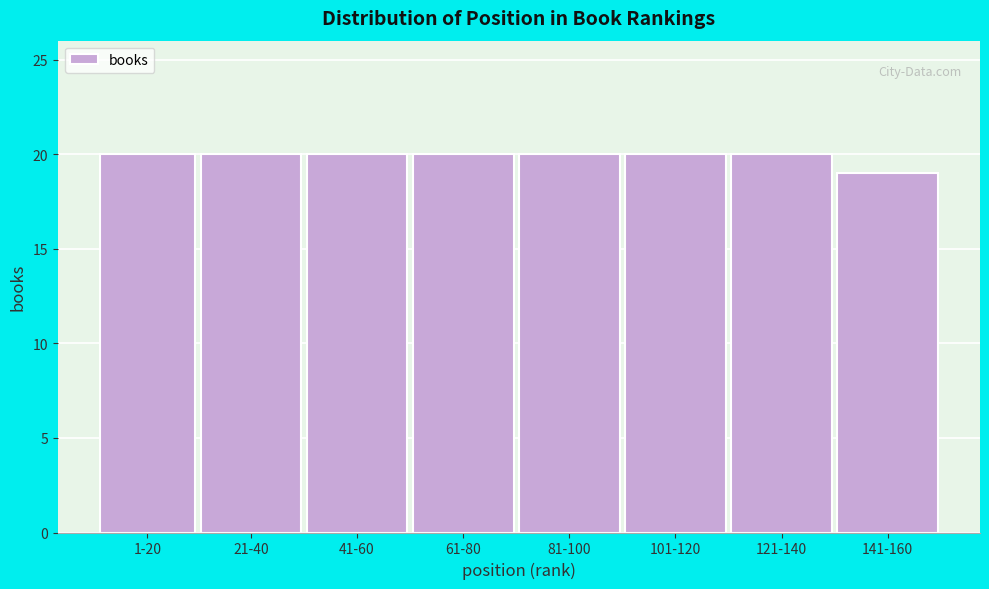

Reading right to left, what are all the values shown in this chart?

141-160=19	121-140=20	101-120=20	81-100=20	61-80=20	41-60=20	21-40=20	1-20=20